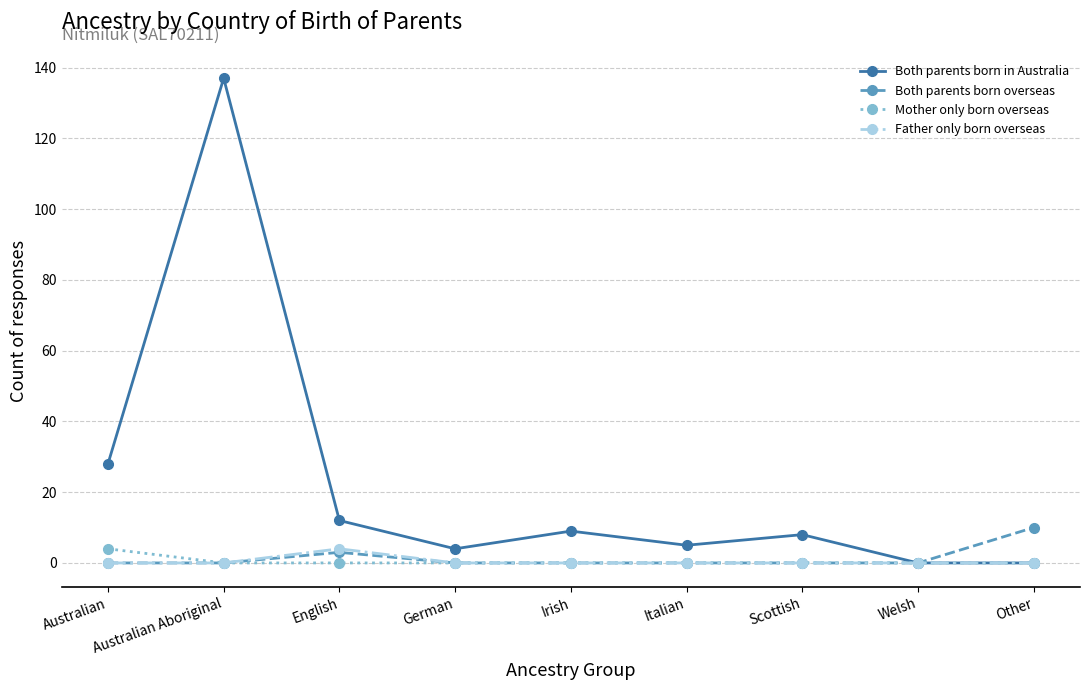

What is the total value across all series at Irish?

9